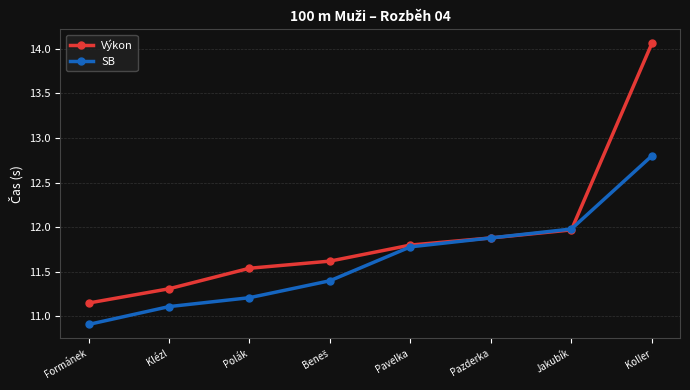

At Koller, list the series in order from largest to smallest.

Výkon, SB